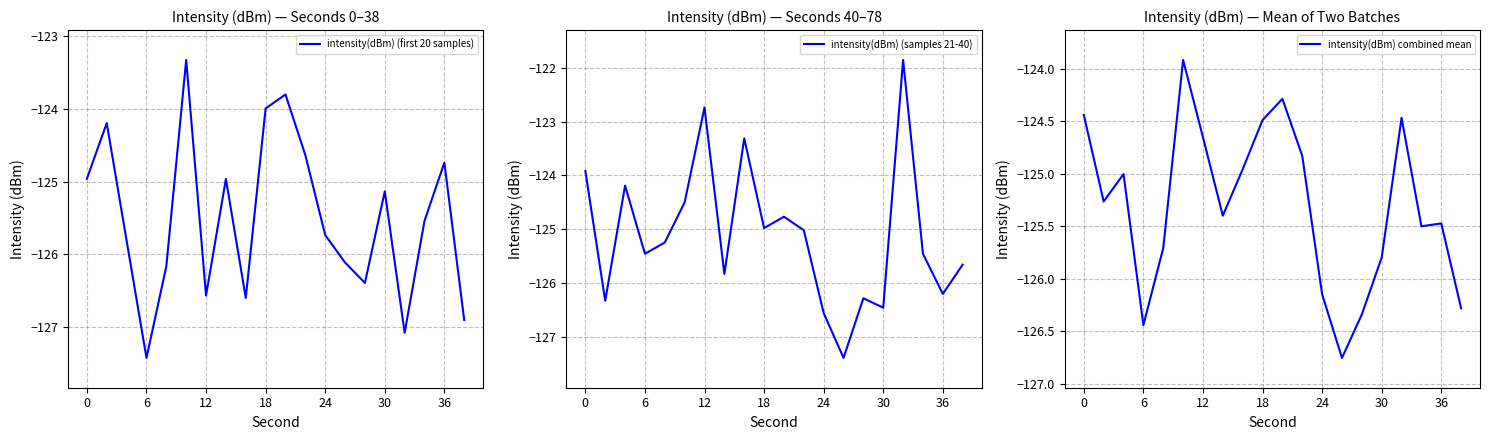

What is the sum of all intensity(dBm) (first 20 samples) values?

-2510.1